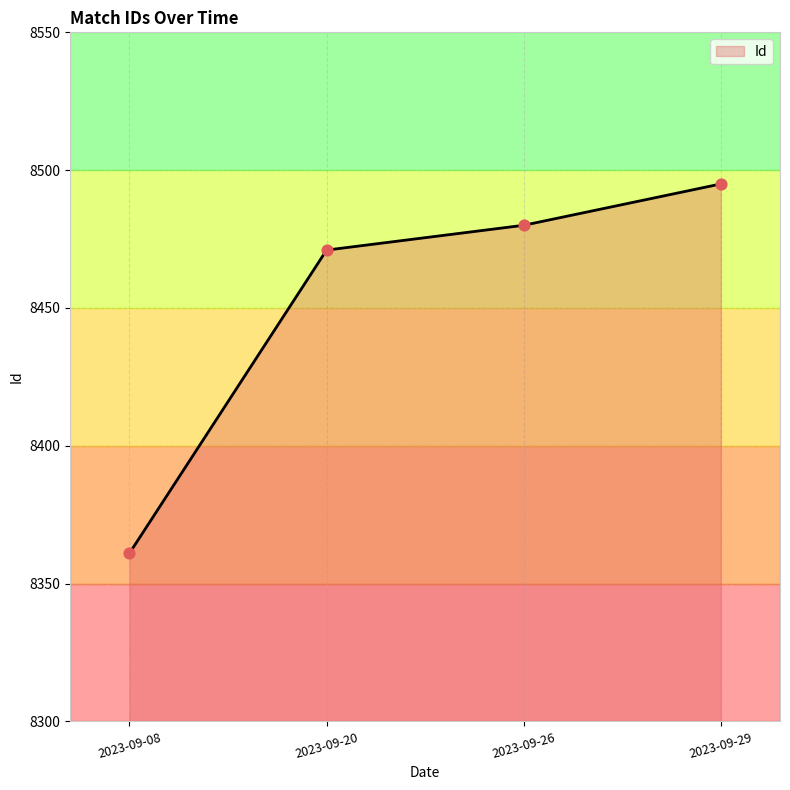

Approximately how many times larger is the value at 2023-09-26 compared to 2023-09-20?

1.0